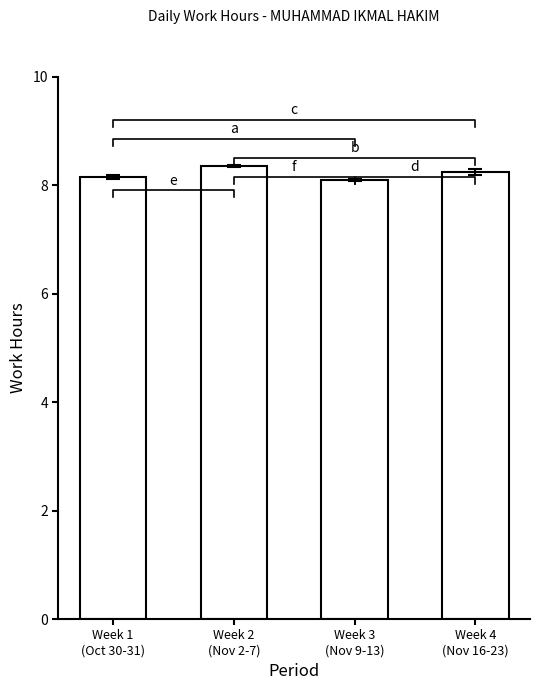

What position from the left is Week 3
(Nov 9-13)?

3